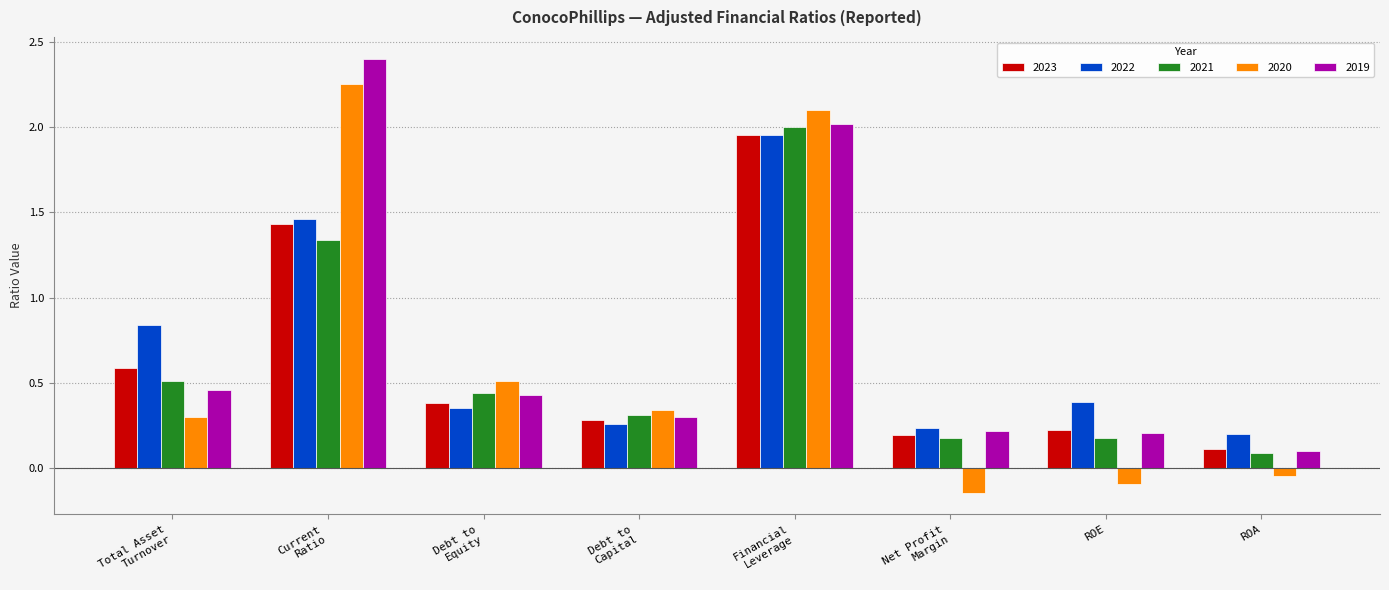

Count the number of categories in the chart.

8